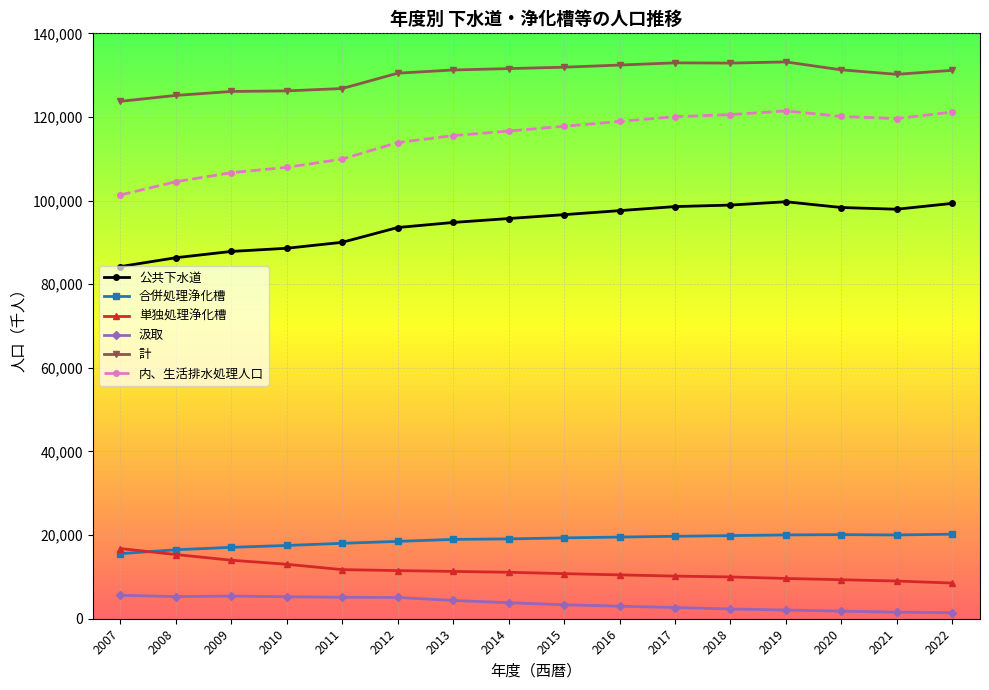

True or false: 合併処理浄化槽 and 公共下水道 intersect in this chart.

False